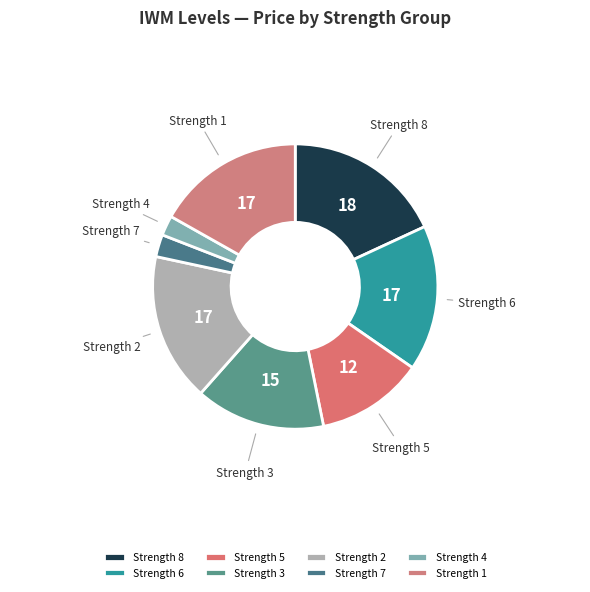

Do Strength 4 and Strength 6 together represent more than half of the pie?

No